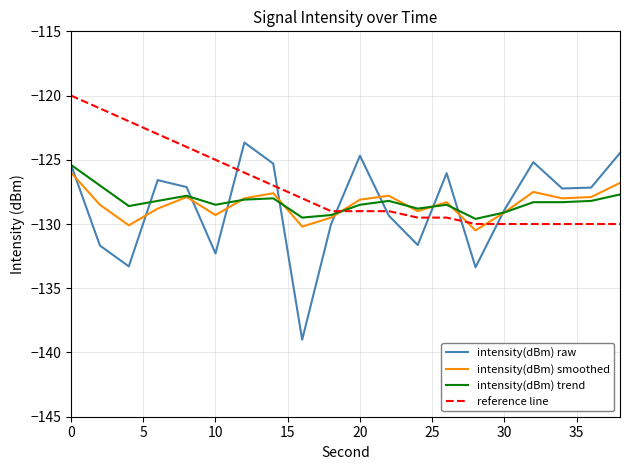

Which series has the largest range (max minus min)?

intensity(dBm) raw